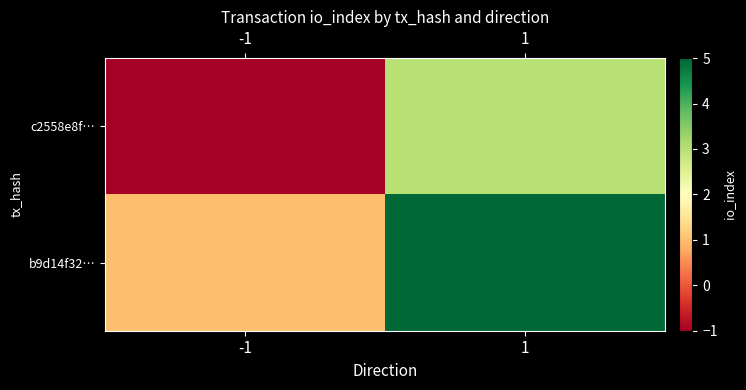

Reading left to right, transcribe all the data shown in this chart.

c2558e8f…: -1=-1	1=3
b9d14f32…: -1=1	1=5